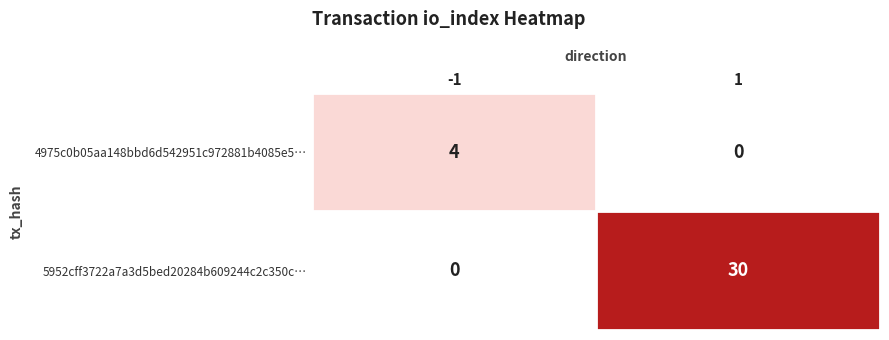

Reading left to right, transcribe all the data shown in this chart.

4975c0b05aa148bbd6d542951c972881b4085e5…: -1=4	1=0
5952cff3722a7a3d5bed20284b609244c2c350c…: -1=0	1=30